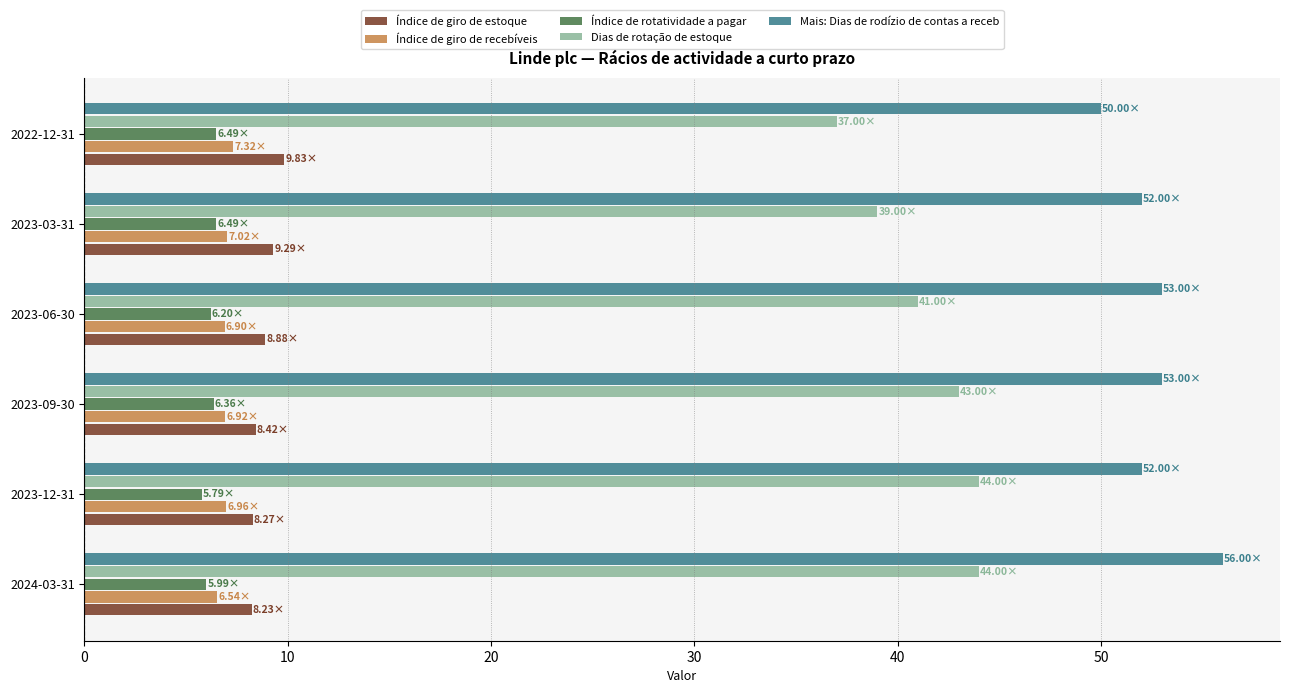

Which category has the highest value in the Índice de giro de estoque series?

2022-12-31